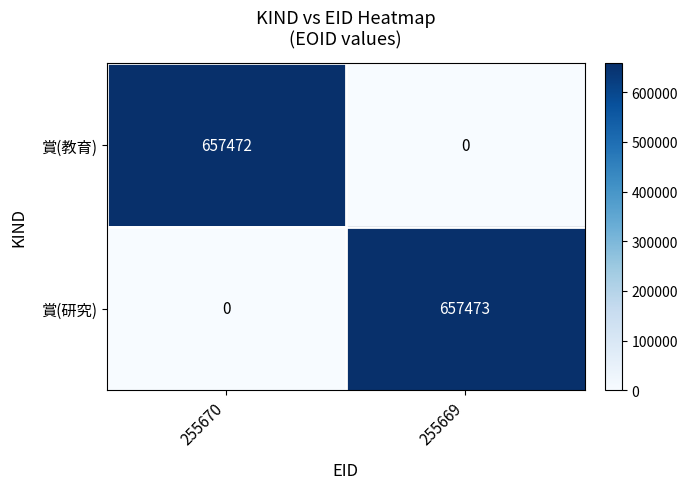

The value of 賞(教育) at 255669 is 0. True or false?

True